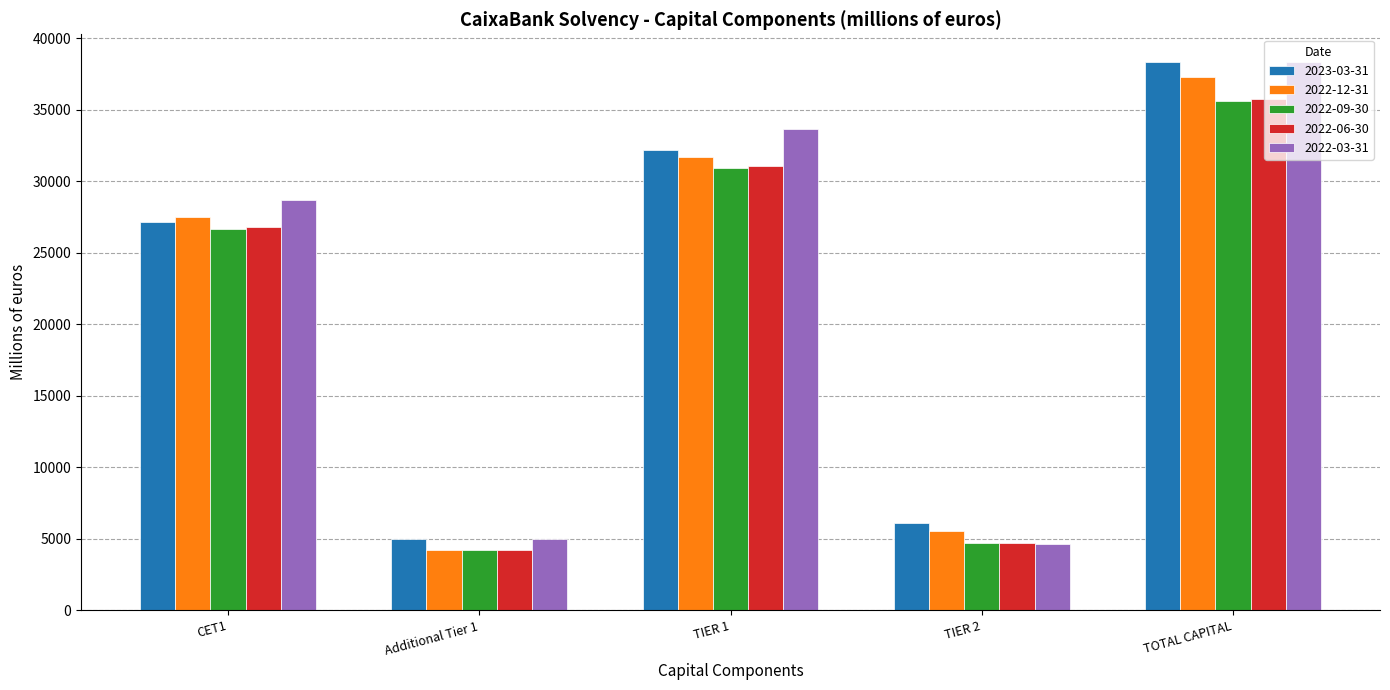

Is the value of 2022-12-31 at CET1 greater than the value of 2022-06-30 at TOTAL CAPITAL?

No